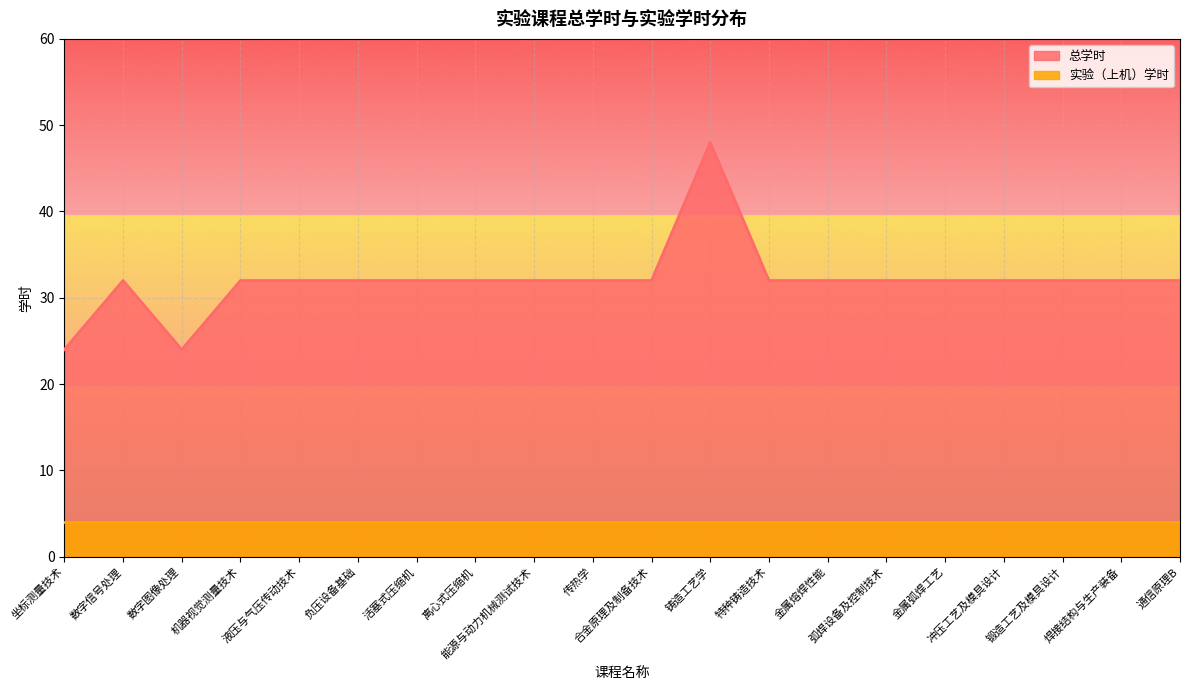

At which label does the data first exceed 32?

铸造工艺学